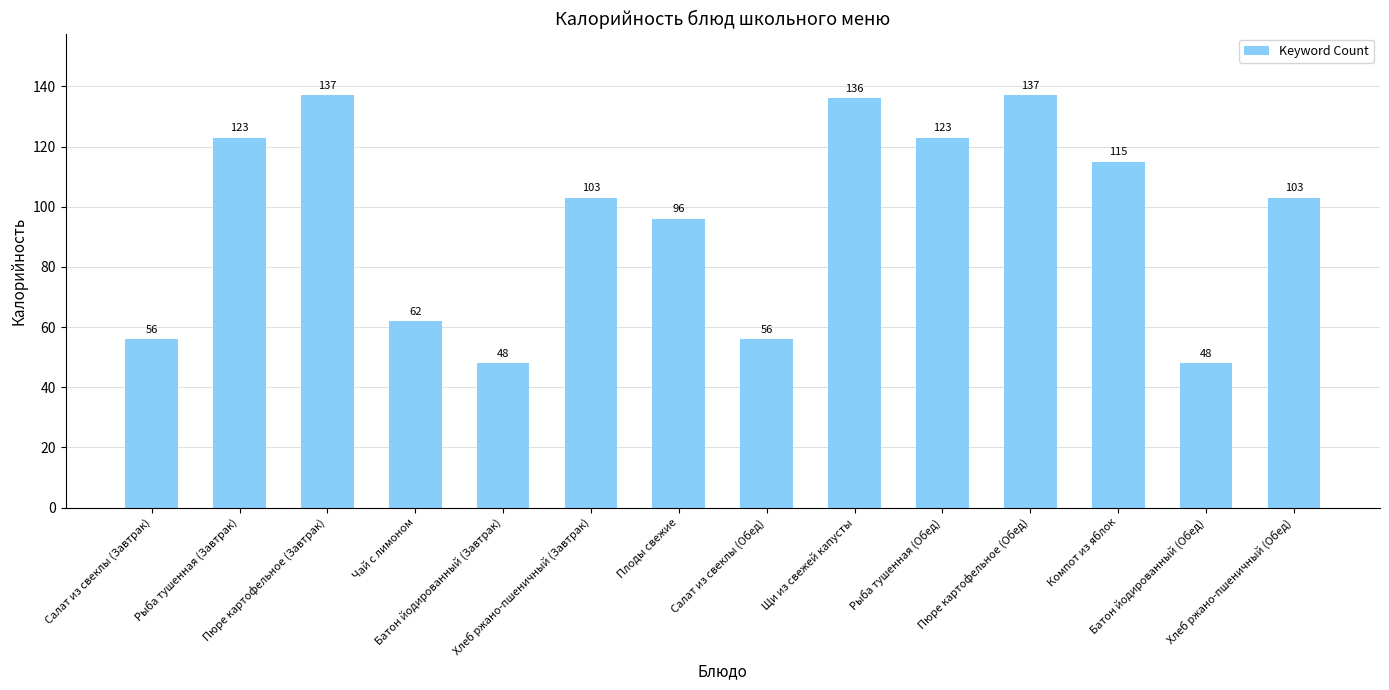

What is the average value?

96